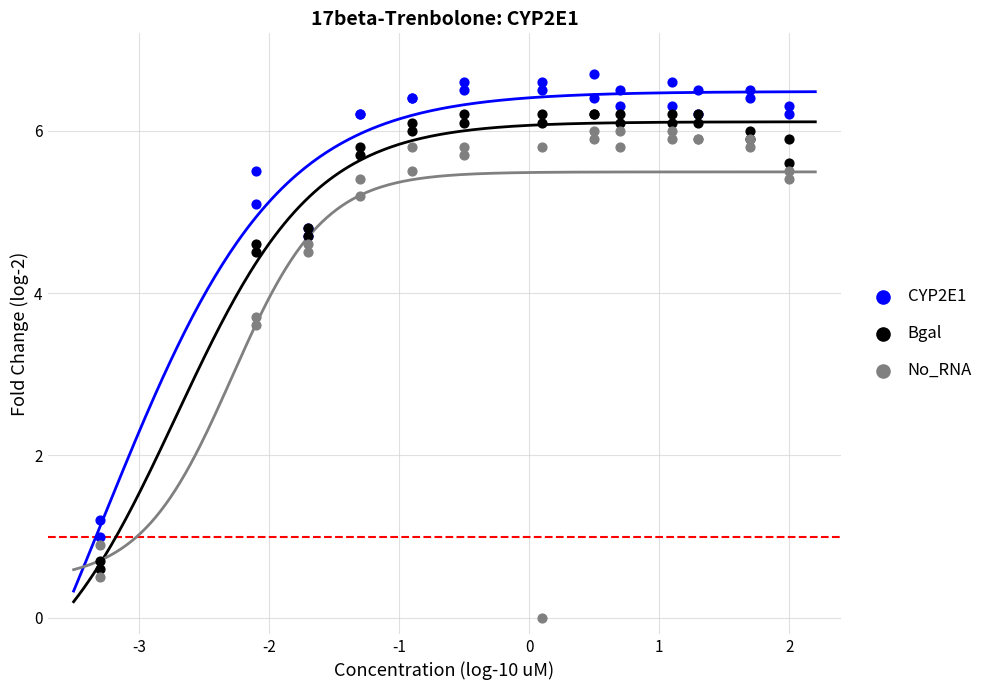

Which series has the largest Y range (max minus min)?

No_RNA